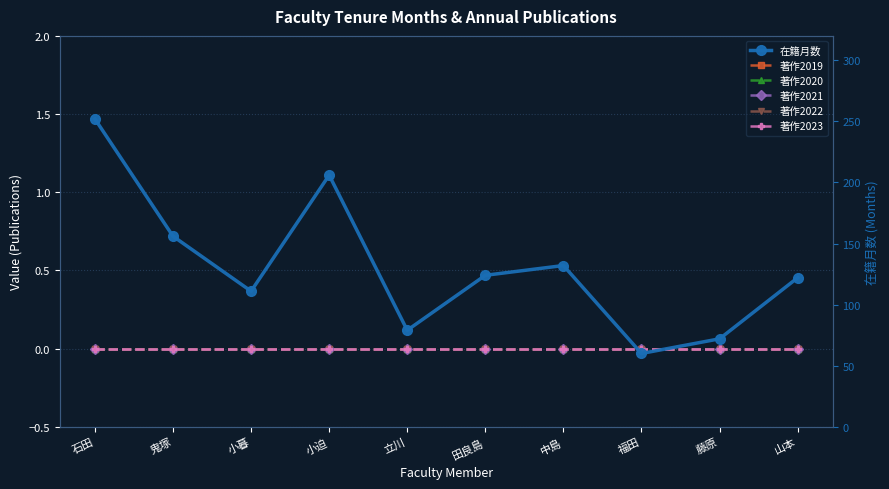

At how many categories does at least one series exceed 140?

3